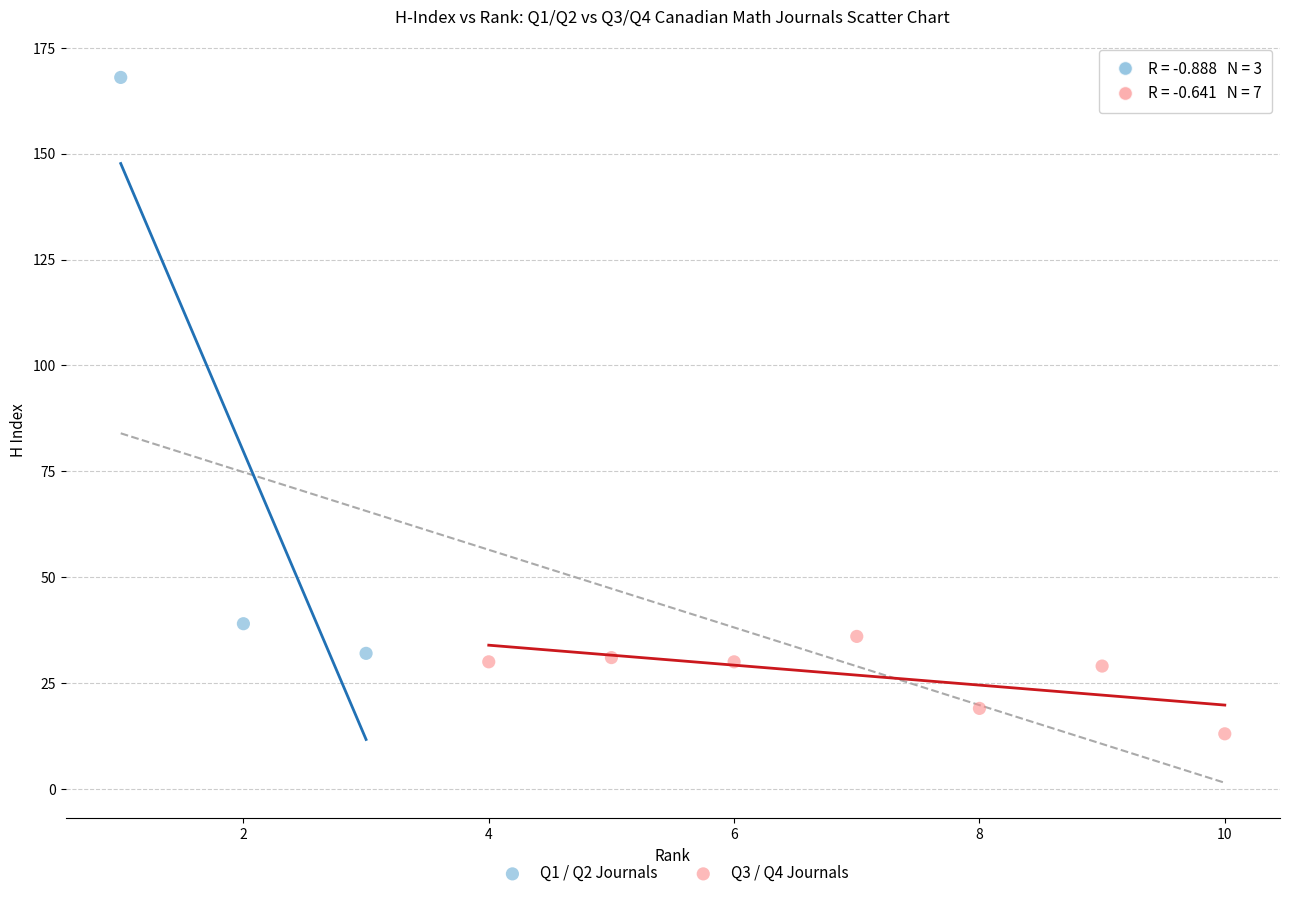

Which series reaches the maximum Y coordinate?

Q1 / Q2 Journals